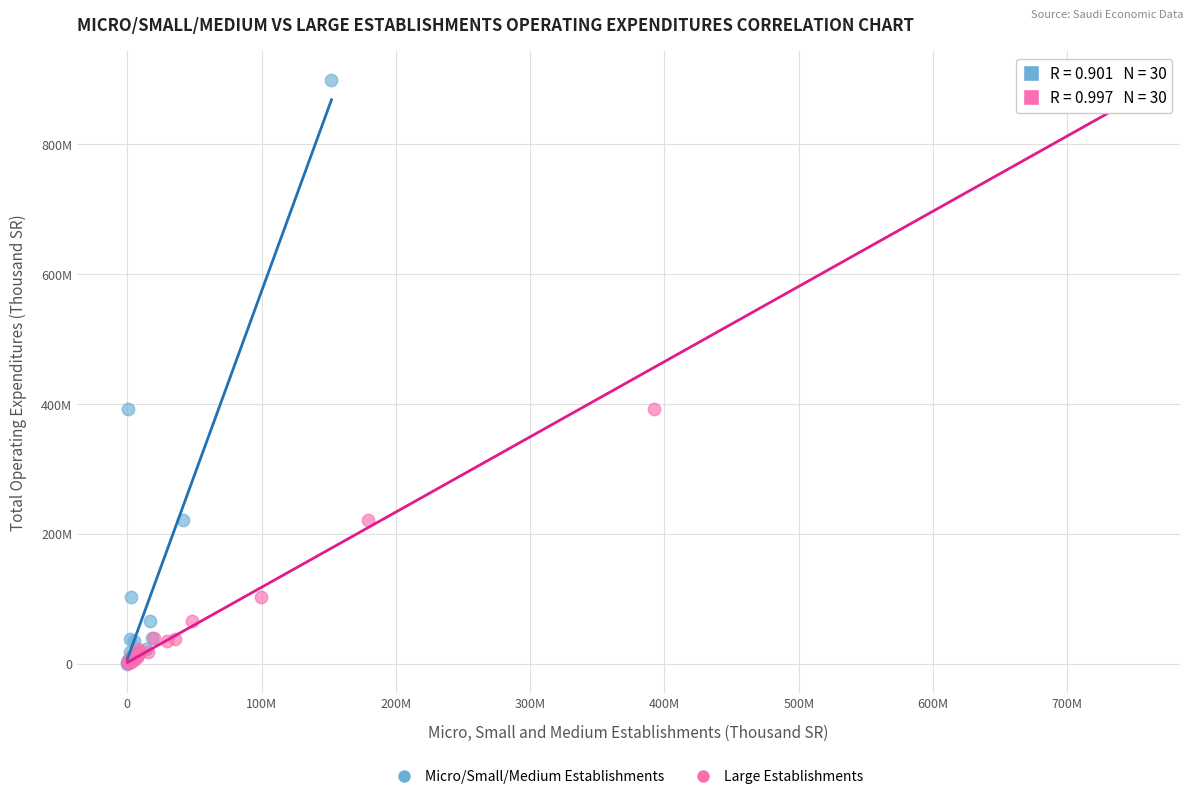

What are all the series names shown in the legend?

Micro/Small/Medium Establishments, Large Establishments